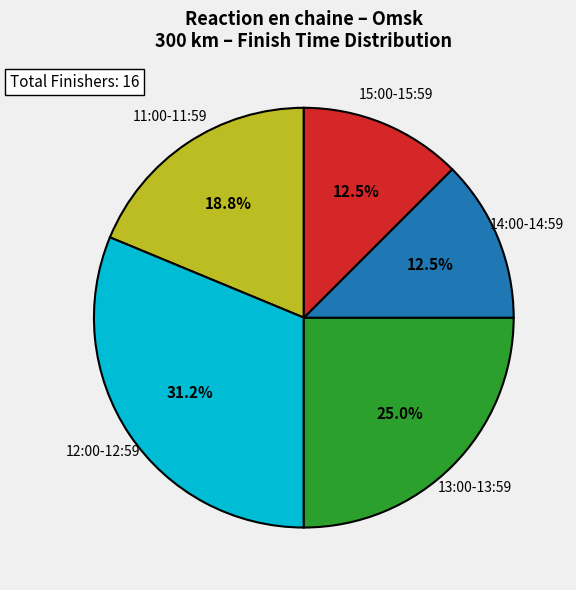

Is there a majority slice in this chart?

No